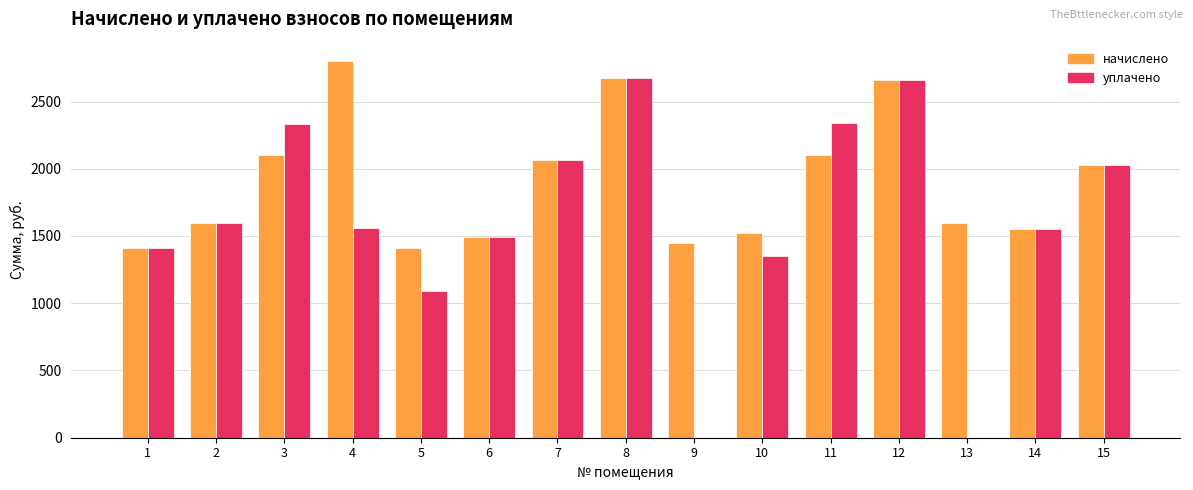

What is the highest value of the начислено series?

2804.8